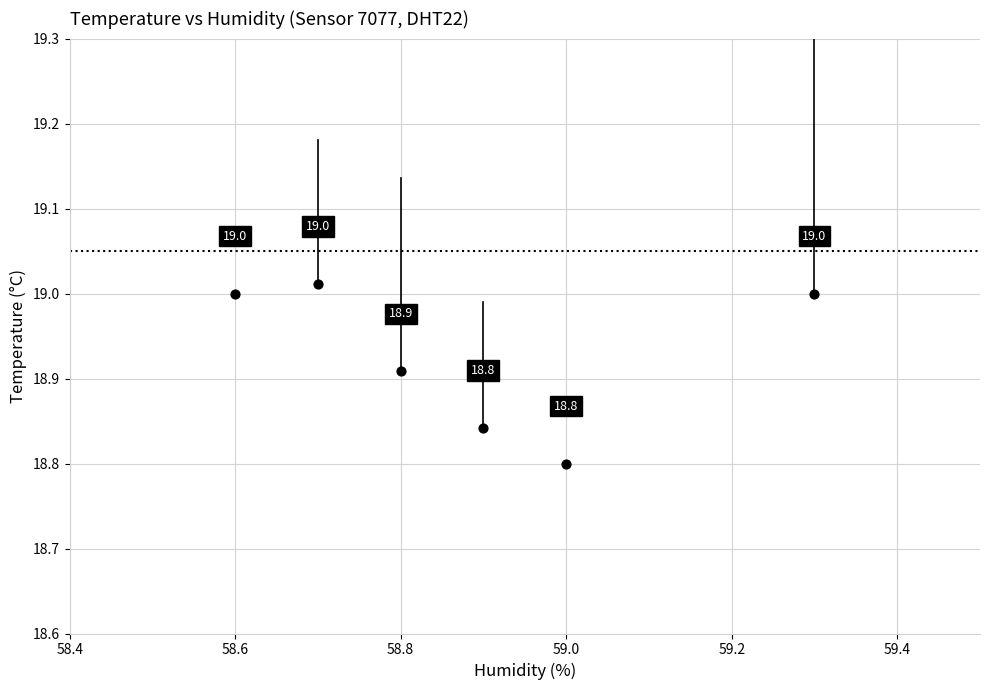

What is the range of X values (max minus min)?

0.7